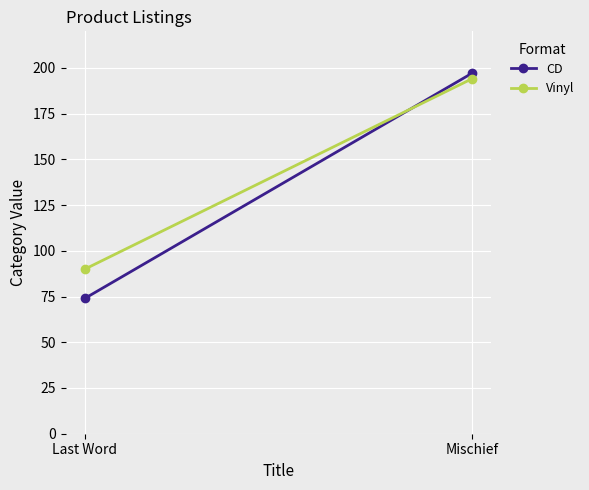

What is the total value across all series at Last Word?

164